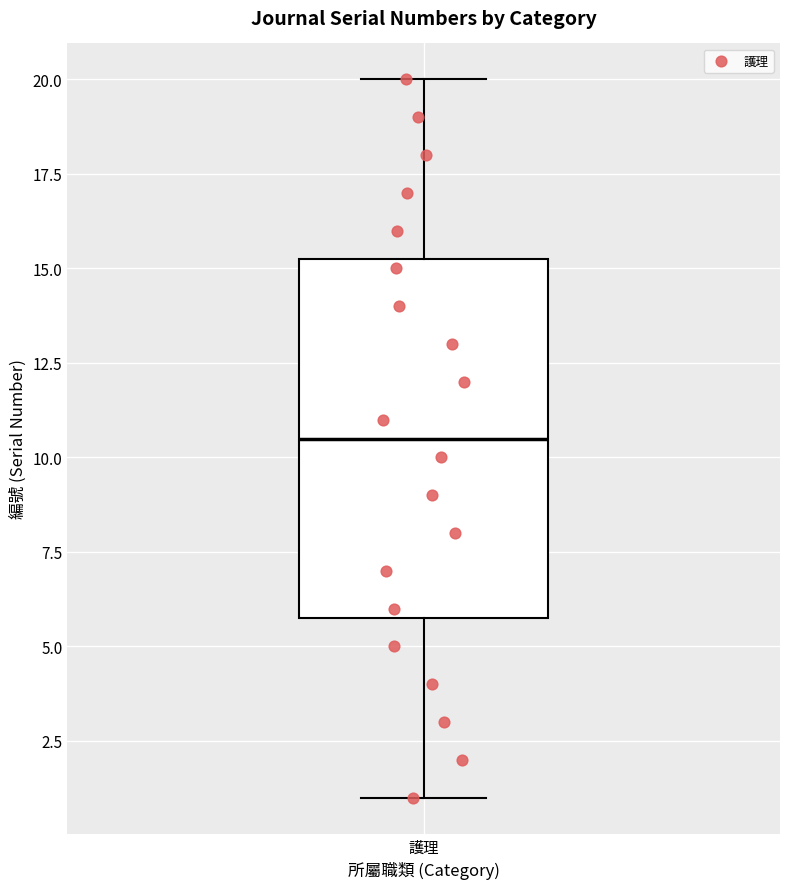

Transcribe this box plot: give where the median line is, the range the box spans, and where the two whiskers end, as read against the y-axis. The values are not printed on the chart, so give them approximately, as read against the axis.

median 10.5, box 6.0 to 15.5, whiskers 1.0 to 20.0